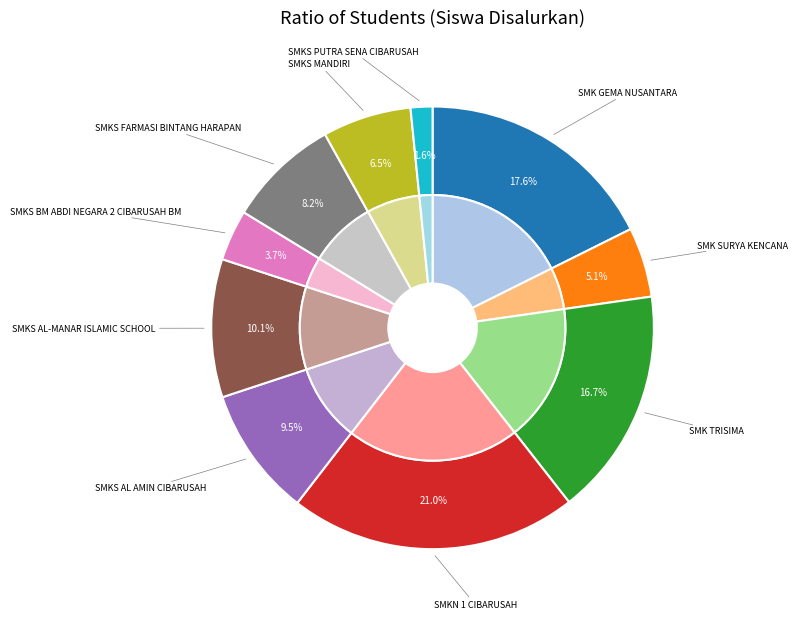

Which slice is the largest?

SMKN 1 CIBARUSAH